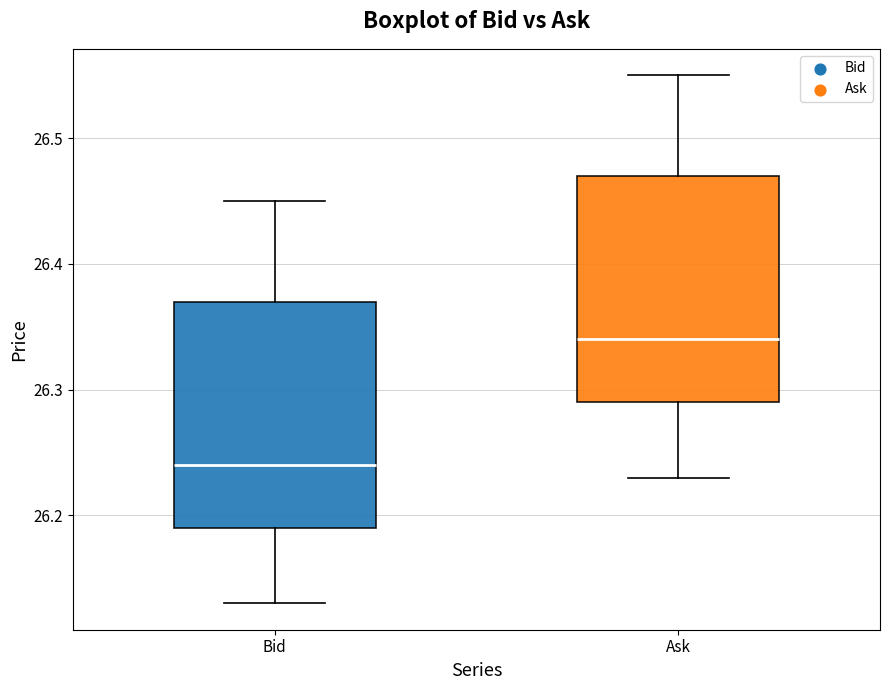

Reading left to right, read every box against the y-axis: the position of its median line, the range the box covers, and the ends of its whiskers. The values are not printed on the chart, so give them approximately, as read against the axis.

Bid: median 26.24, box 26.19 to 26.37, whiskers 26.13 to 26.45
Ask: median 26.34, box 26.29 to 26.47, whiskers 26.23 to 26.55